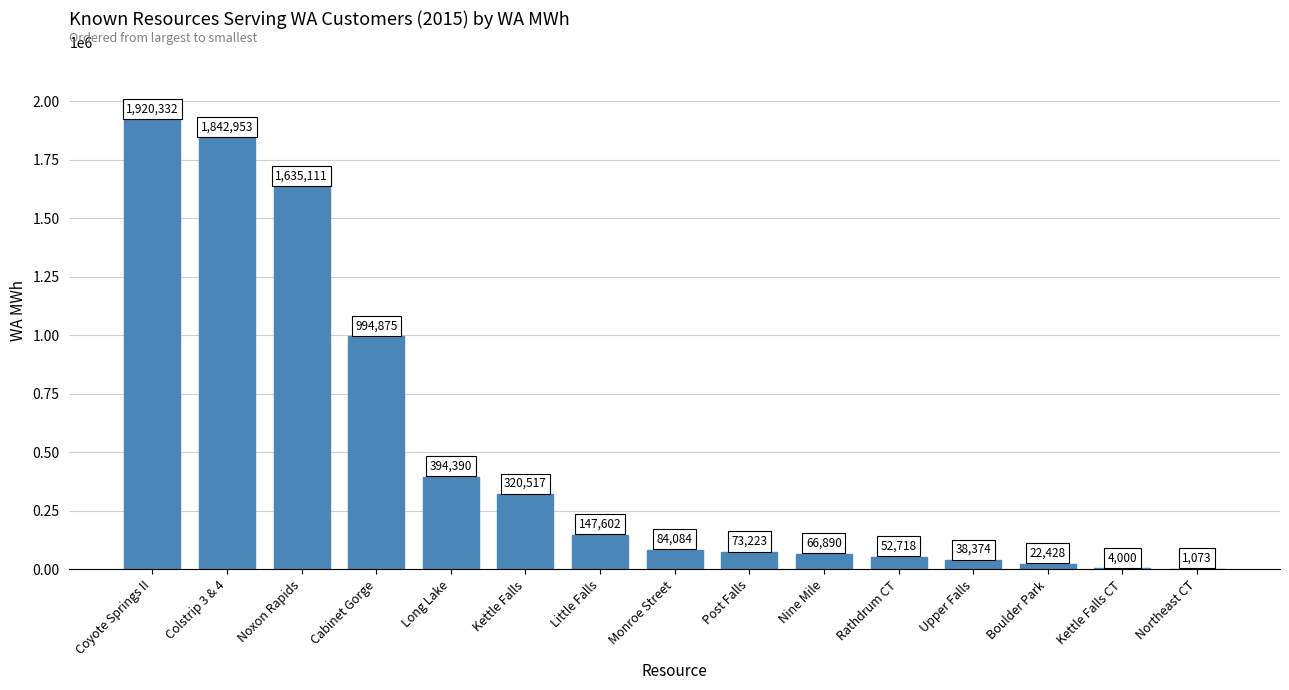

Between Upper Falls and Nine Mile, which is larger?

Nine Mile